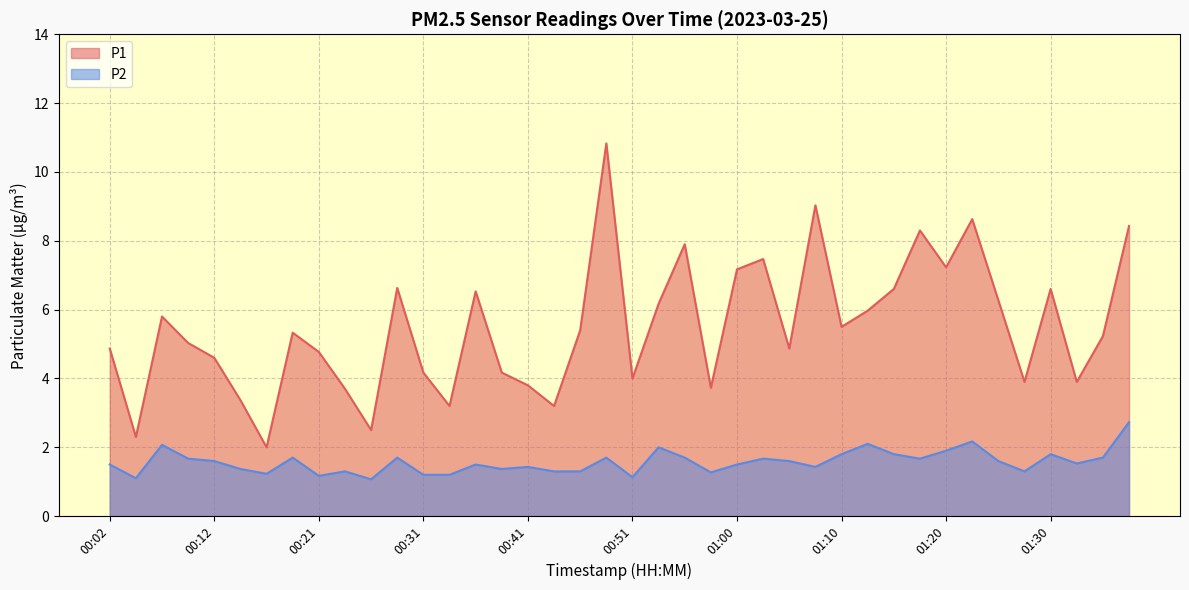

How many interior local peaks does the P1 series have?

11